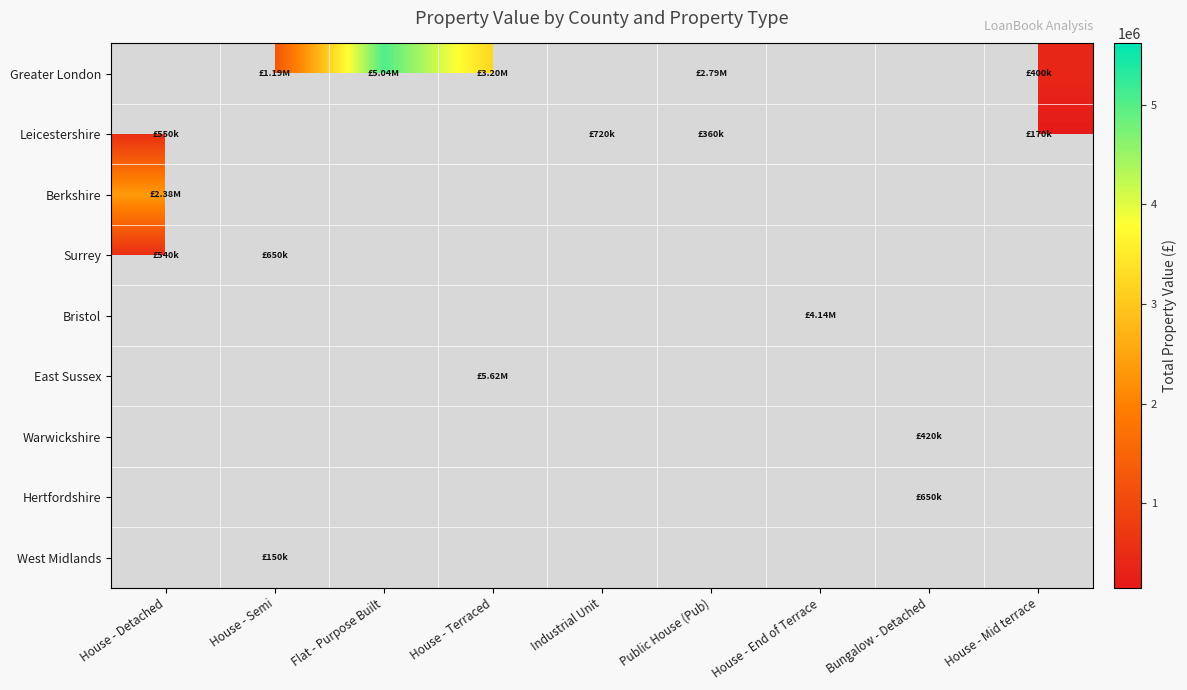

How many data points does each series have?

9